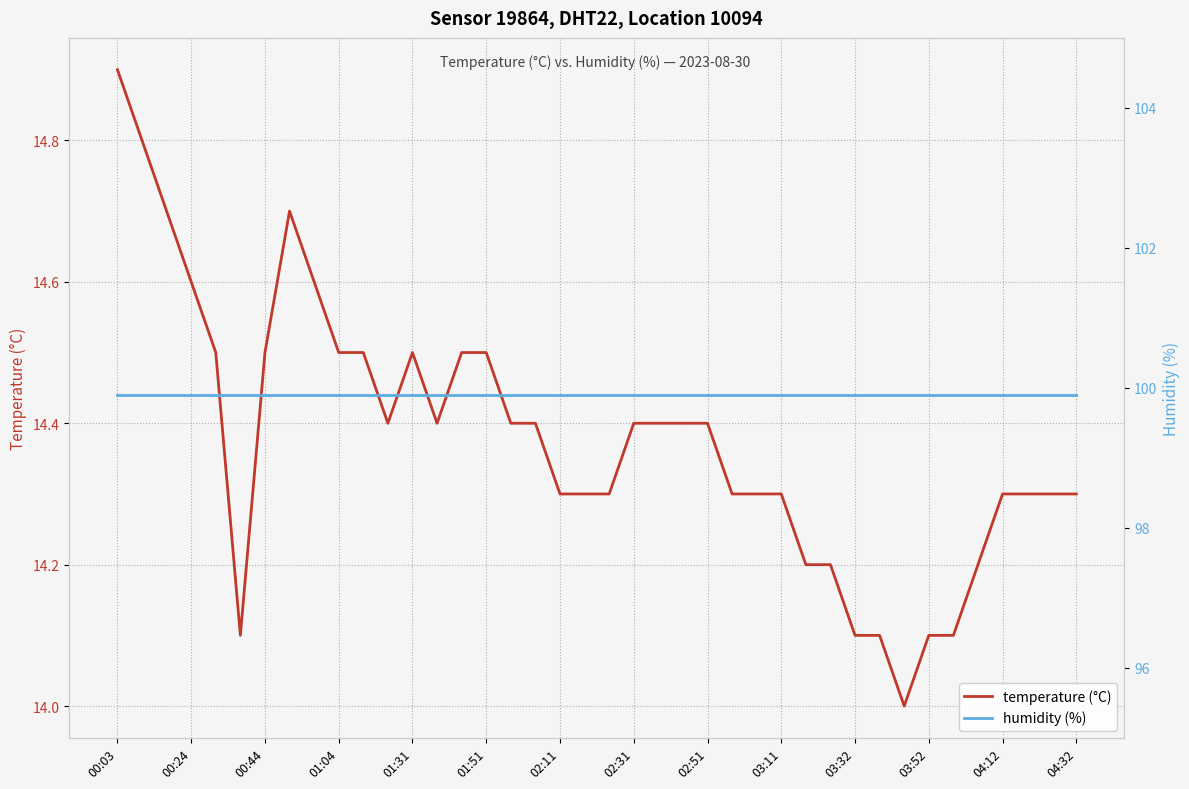

Is this an area chart (filled region under the line)?

No